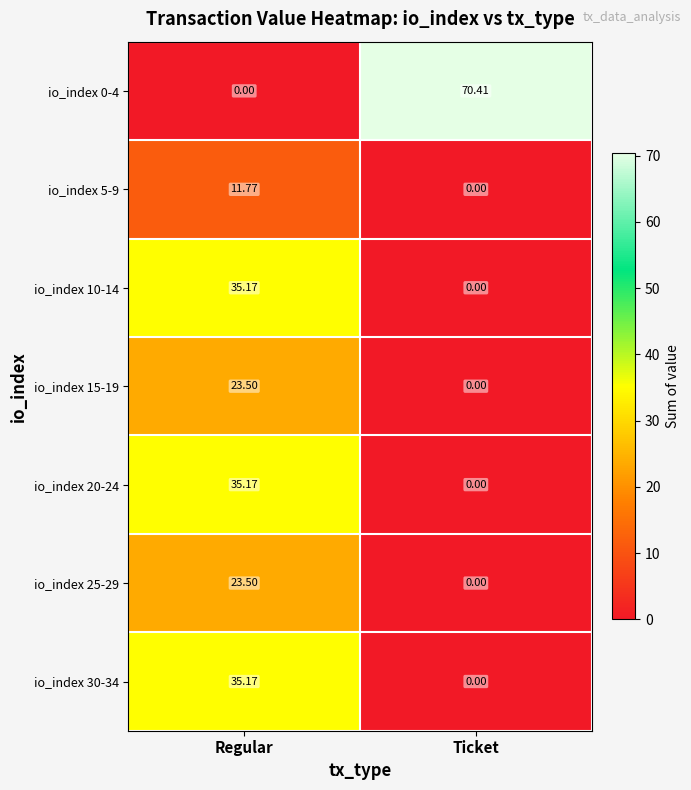

At which category does the chart reach its peak across all series?

Ticket